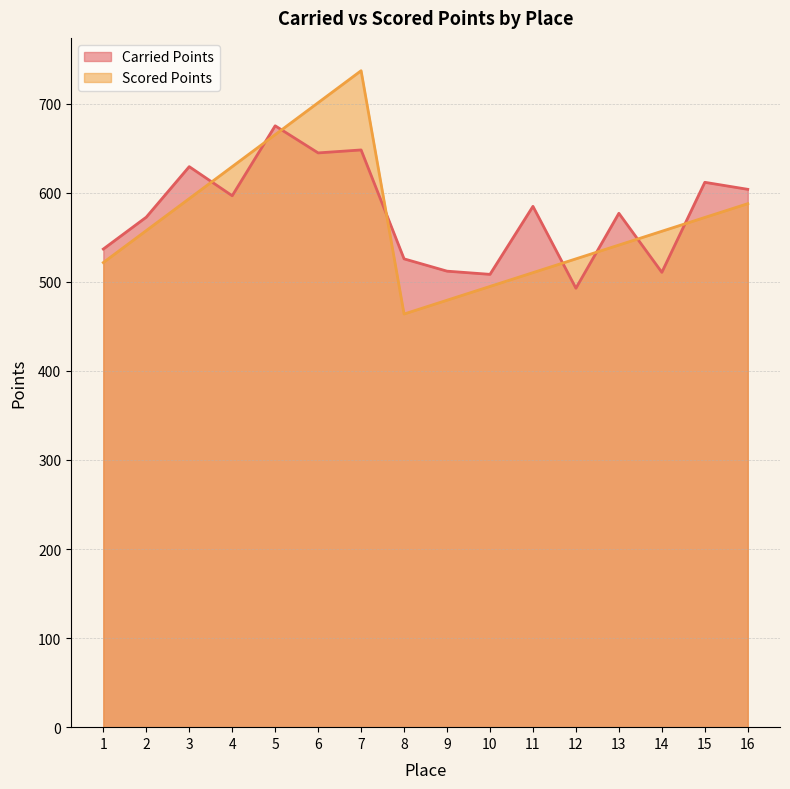

Where do Carried Points and Scored Points first cross each other?

3 and 4